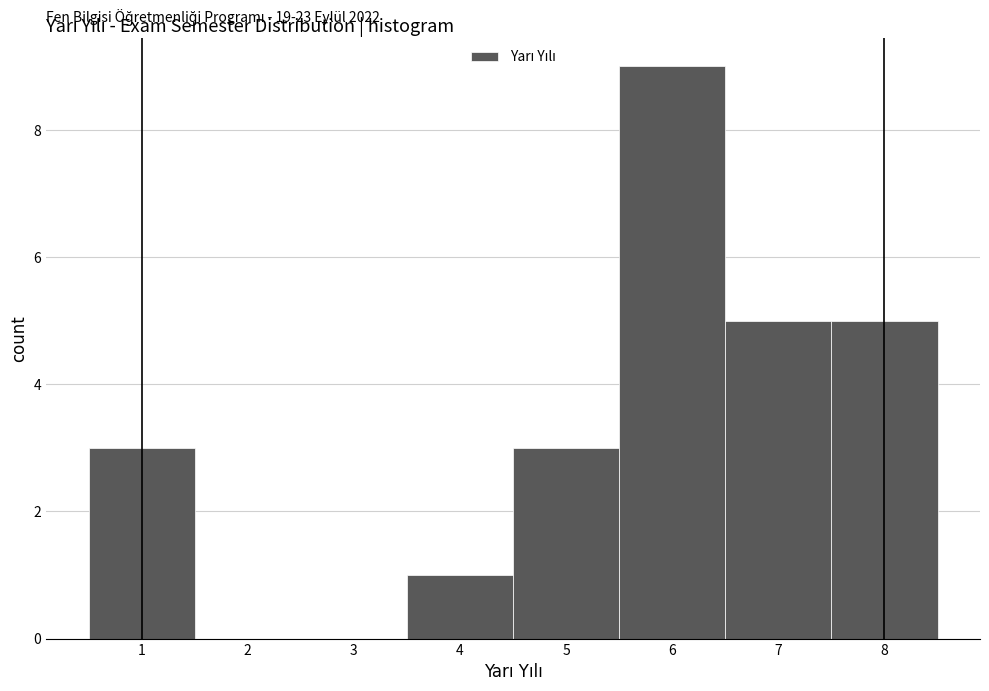

Over which range of the x-axis is the bar tallest?

5.5 to 6.5